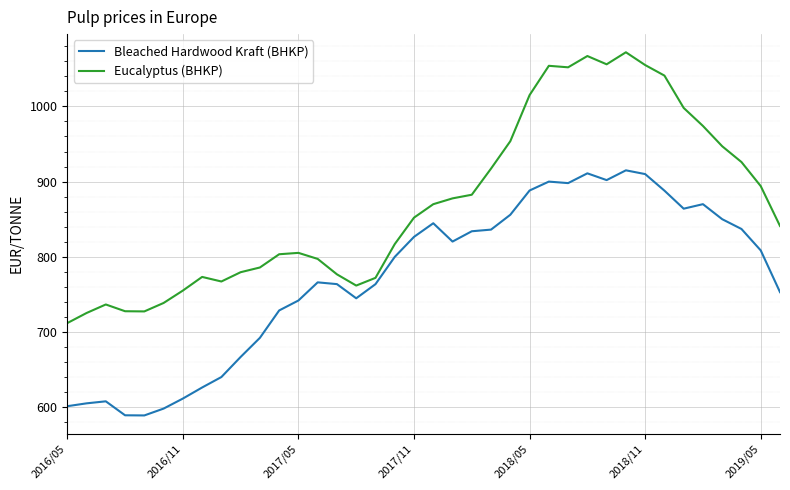

What are all the series names shown in the legend?

Bleached Hardwood Kraft (BHKP), Eucalyptus (BHKP)